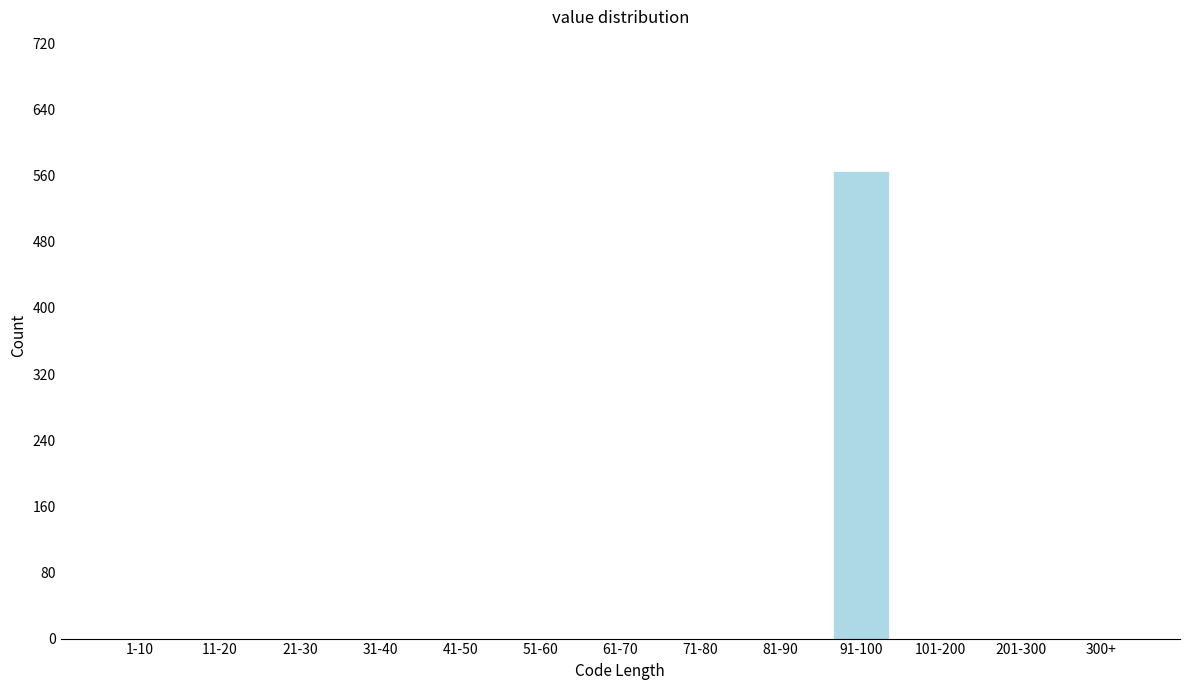

Reading left to right, what are all the values shown in this chart?

1-10=0	11-20=0	21-30=0	31-40=0	41-50=0	51-60=0	61-70=0	71-80=0	81-90=0	91-100=565	101-200=0	201-300=0	300+=0